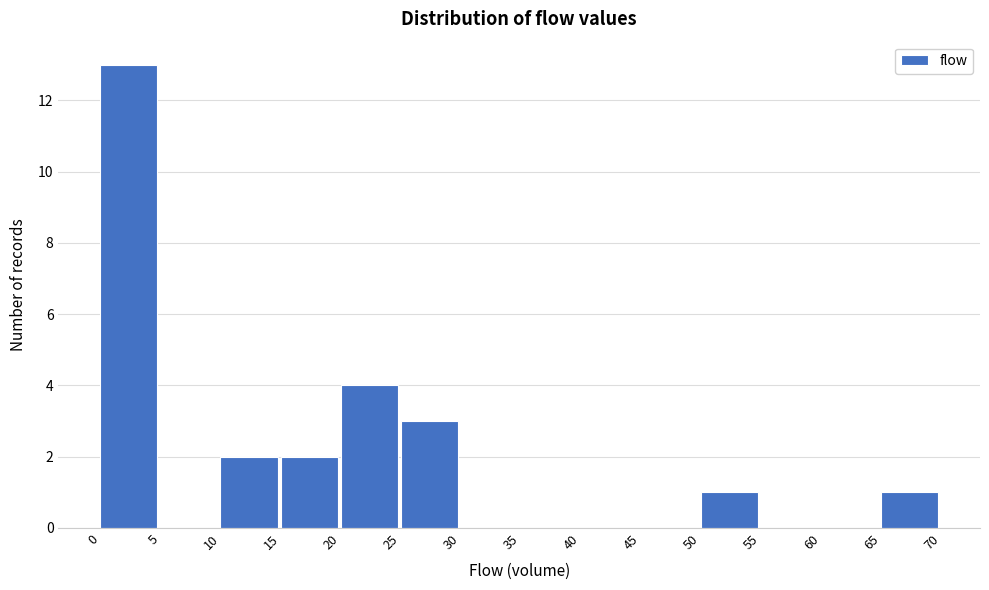

Reading left to right, transcribe this chart: for each bar, give the range it covers on the x-axis and its height. The values are not printed on the chart, so give them approximately, as read against the axis.

0 to 5: 13
5 to 10: 0
10 to 15: 2
15 to 20: 2
20 to 25: 4
25 to 30: 3
30 to 35: 0
35 to 40: 0
40 to 45: 0
45 to 50: 0
50 to 55: 1
55 to 60: 0
60 to 65: 0
65 to 70: 1